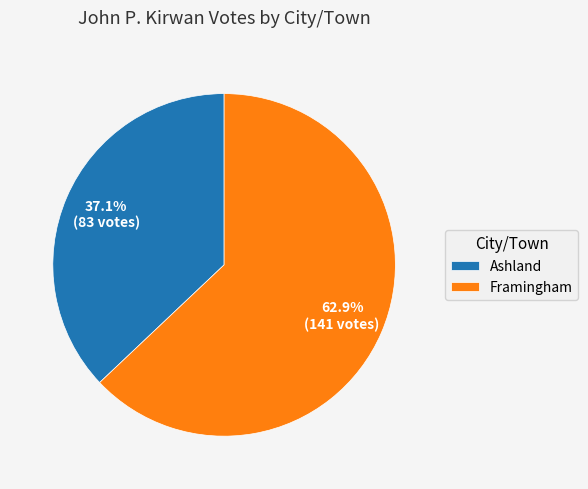

Rank the categories by value from lowest to highest.

Ashland, Framingham